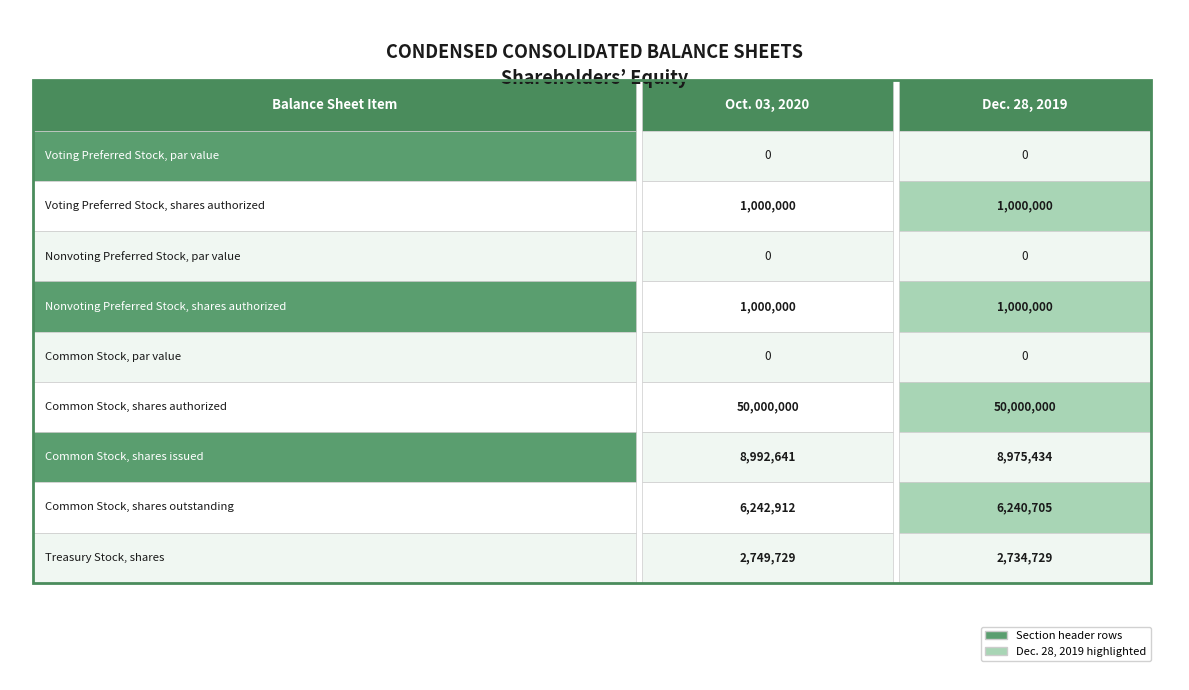

Is it true that Nonvoting Preferred Stock, shares authorized equals 1000000 at Voting Preferred Stock, shares authorized?

True